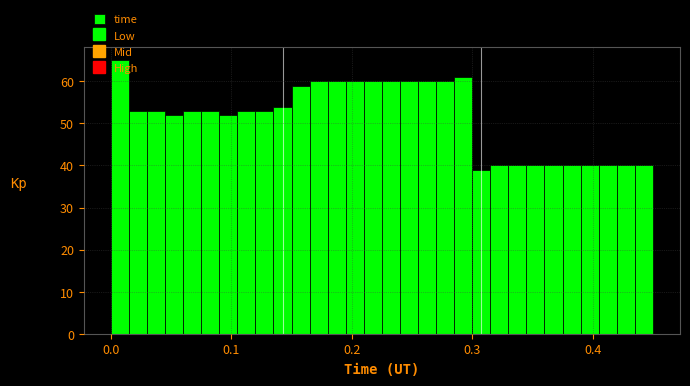

Around what value on the x-axis is the tallest bar? Give the approximate position of its centre, as read against the axis.

0.01